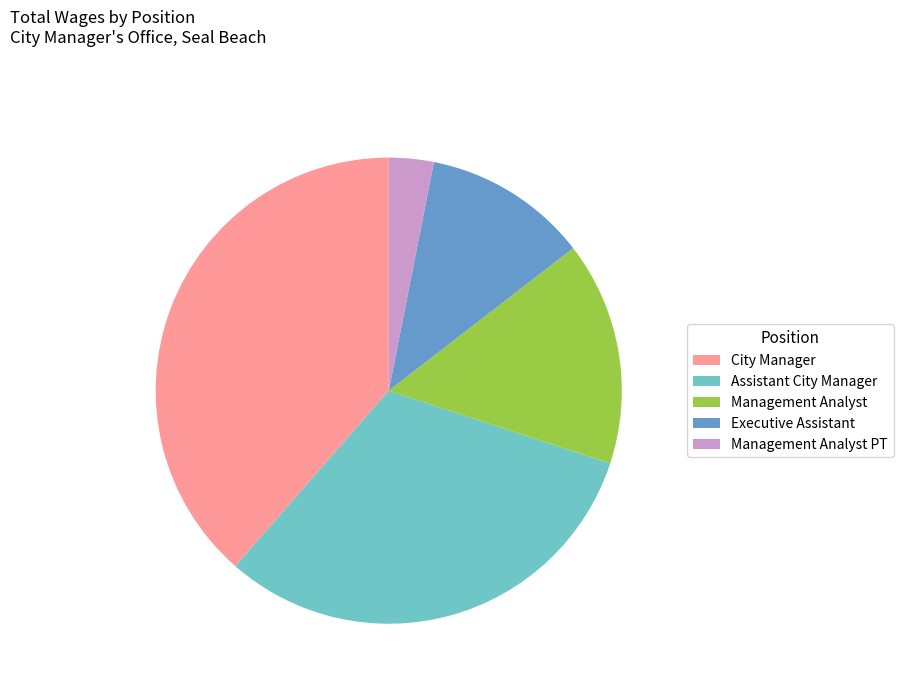

Is City Manager the majority of the pie?

No